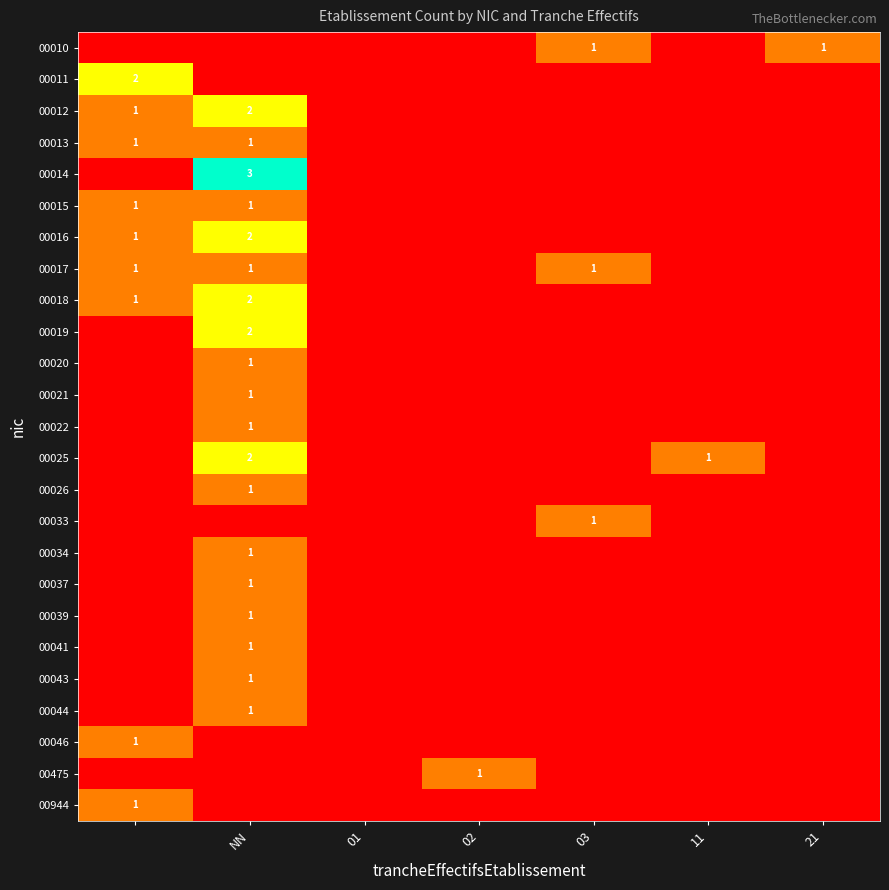

Is the value of 00011 at 01 greater than the value of 00010 at 01?

No